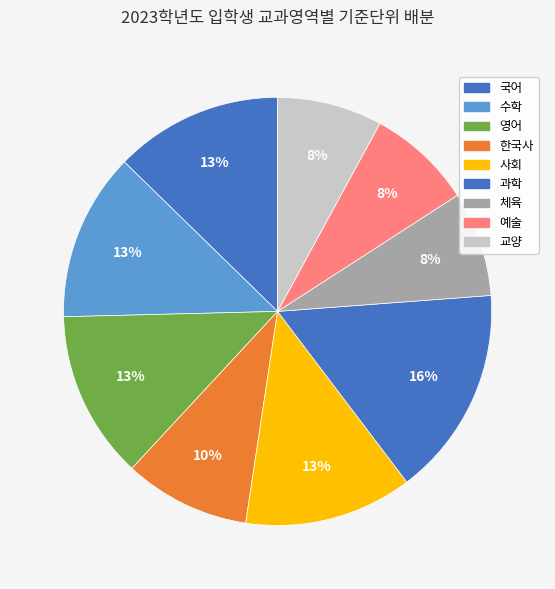

Count the number of slices in the pie.

9